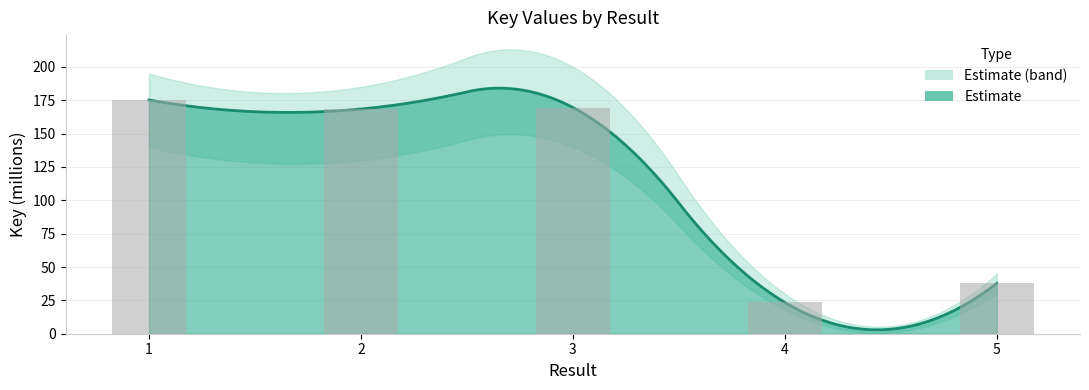

List the labels in order of value, smallest first.

4, 5, 2, 3, 1